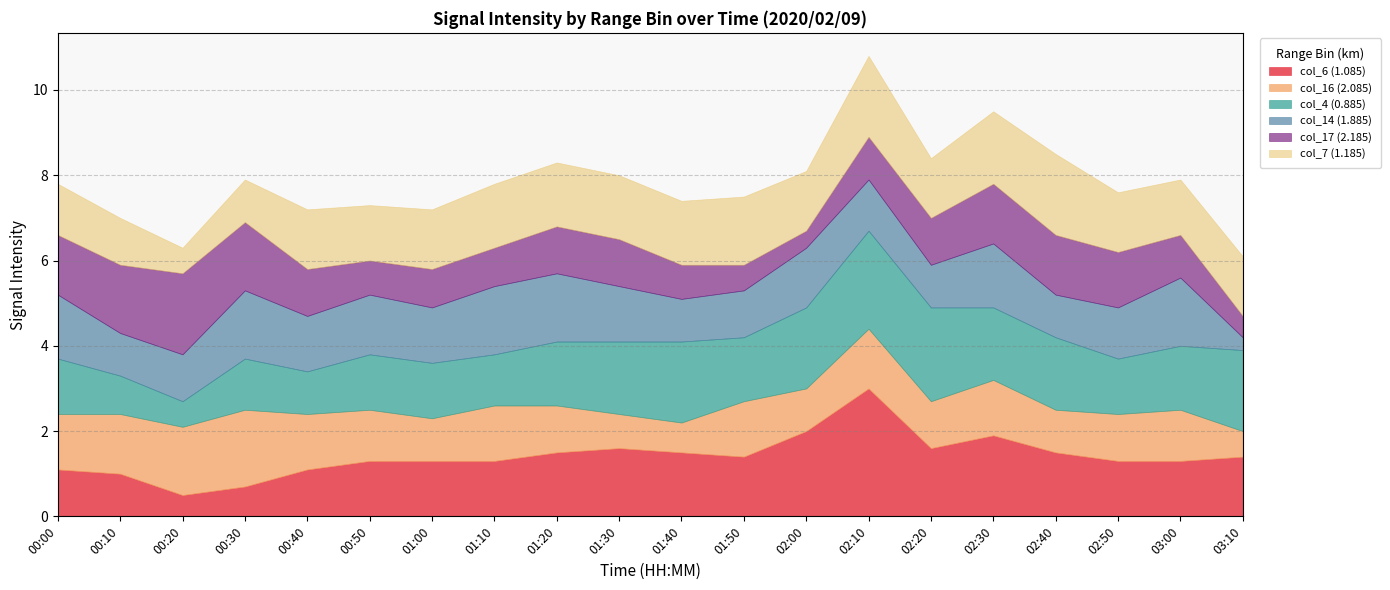

What is the minimum value for col_17 (2.185)?

0.4